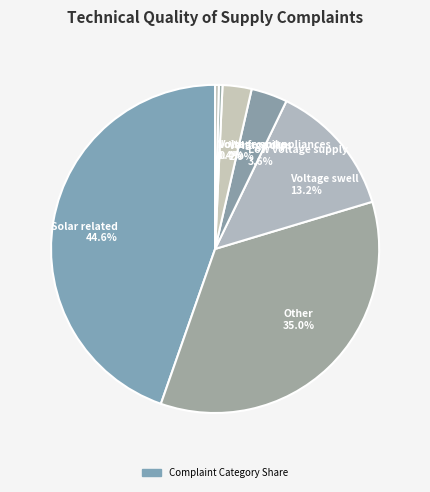

To the nearest percent, what is the combined percentage of Noise from appliances and Solar related?

45%